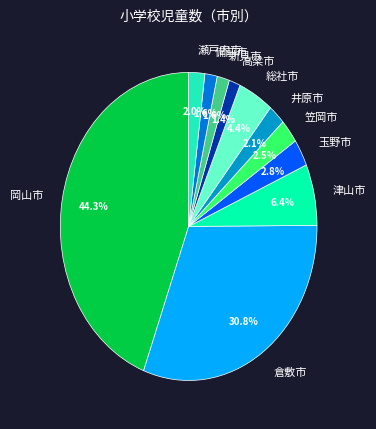

Between 高梁市 and 井原市, which is larger?

井原市